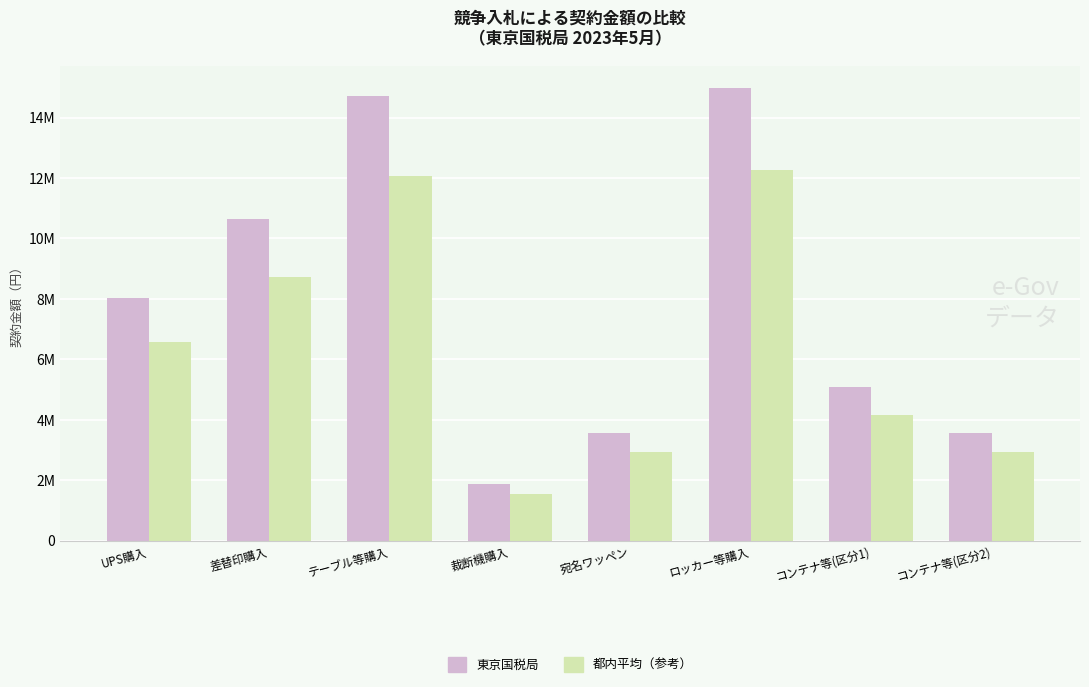

What is the label of the 3rd bar from the right?

ロッカー等購入